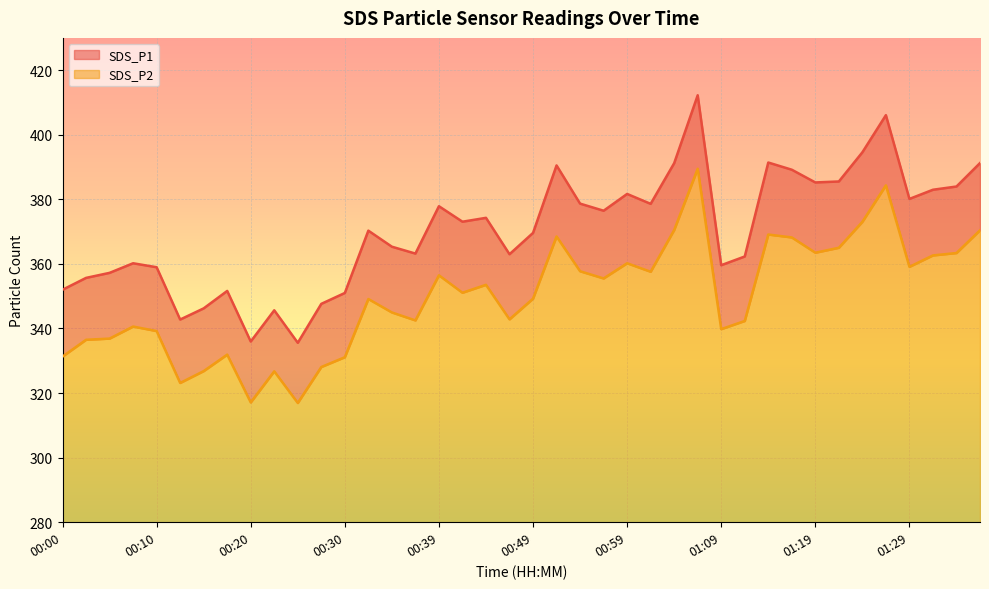

What is the highest value of the SDS_P1 series?

412.2